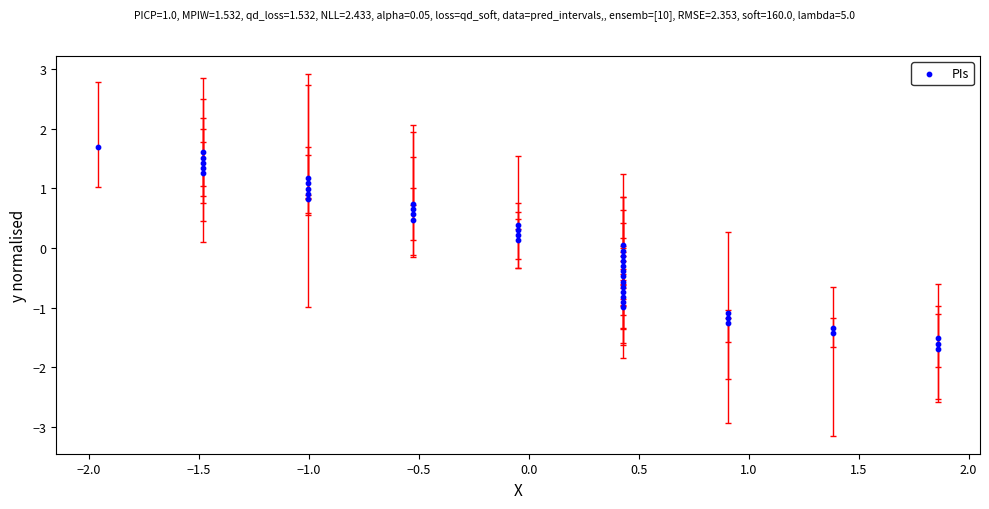

What is the range of Y values (max minus min)?

3.4